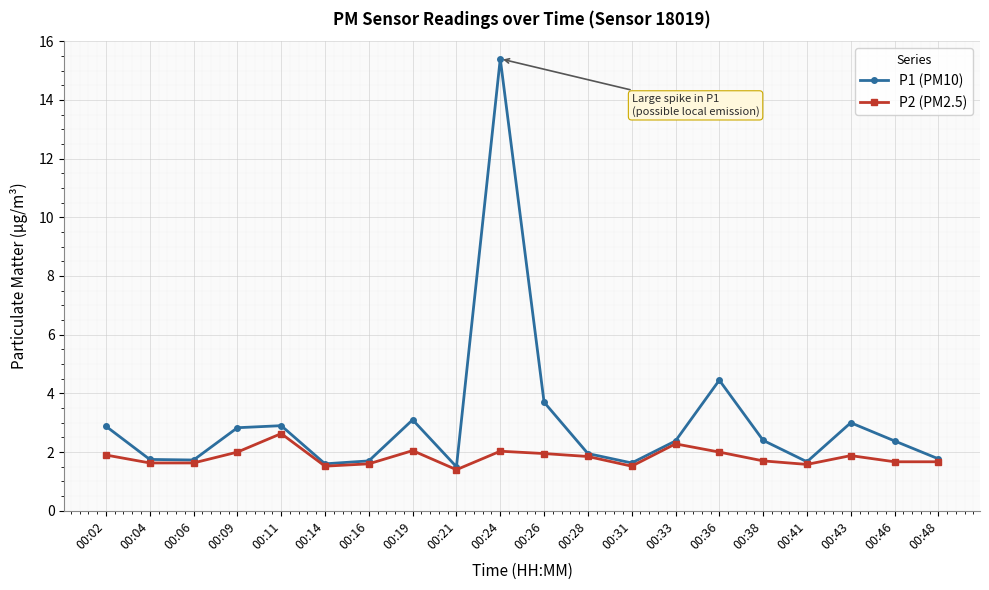

How many data points does each series have?

20